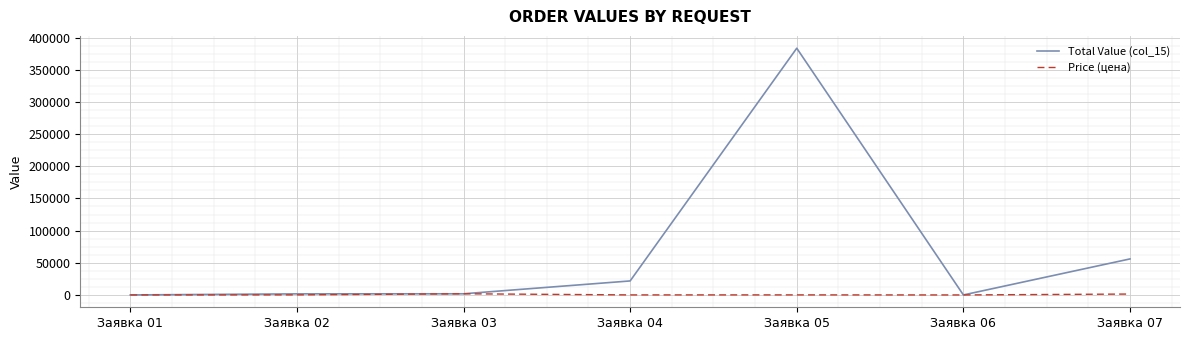

The value of Total Value (col_15) at Заявка 07 is 76524.1. True or false?

False